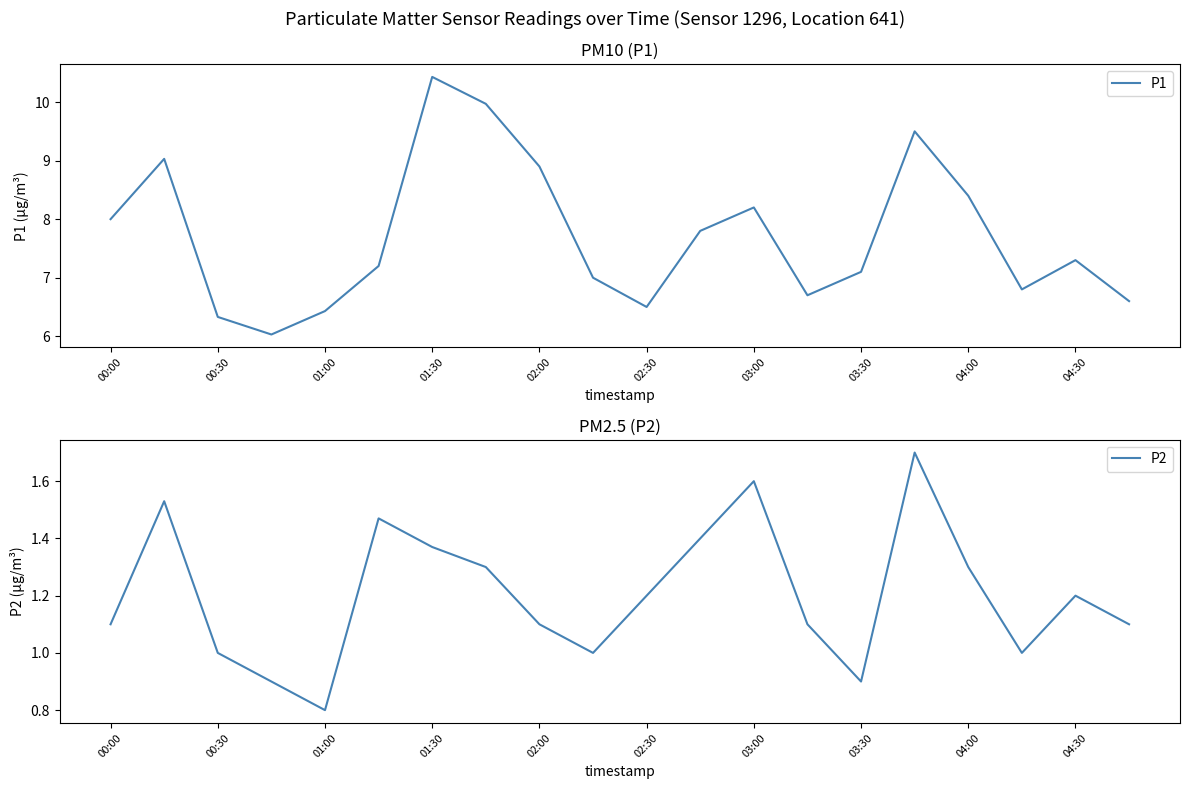

What is the difference between the second highest and minimum values in the P2 series?

0.8